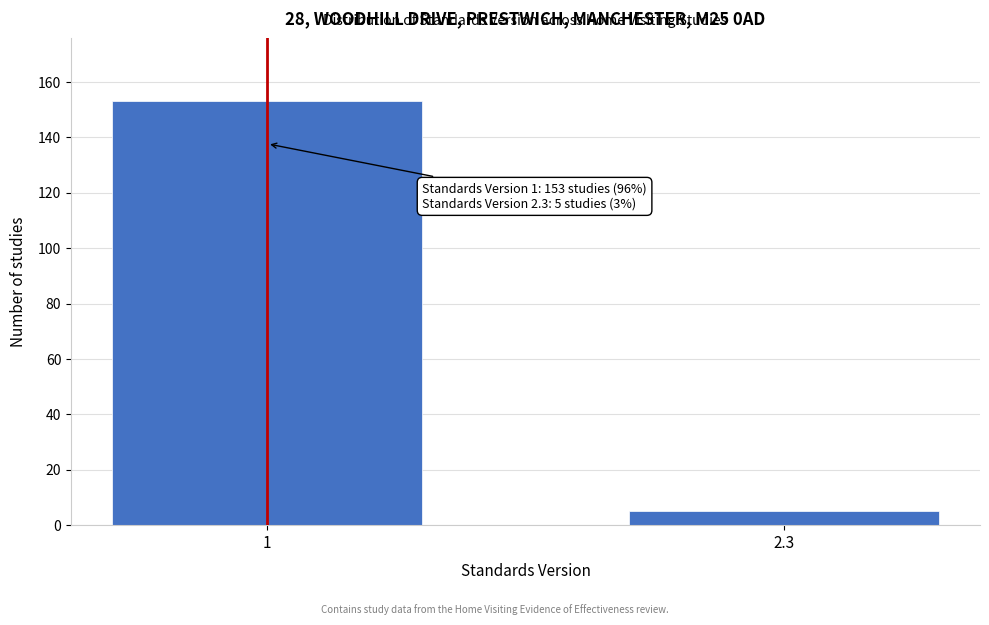

Reading left to right, transcribe all the data shown in this chart.

153	5